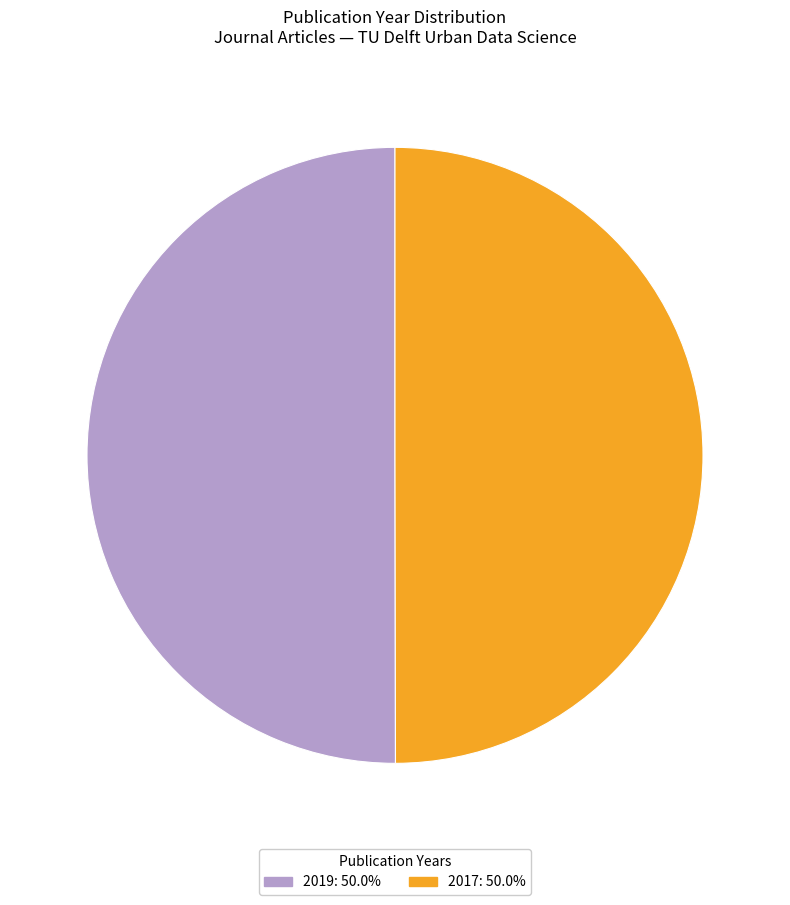

Combined, do 2017 and 2019 account for over 50%?

Yes